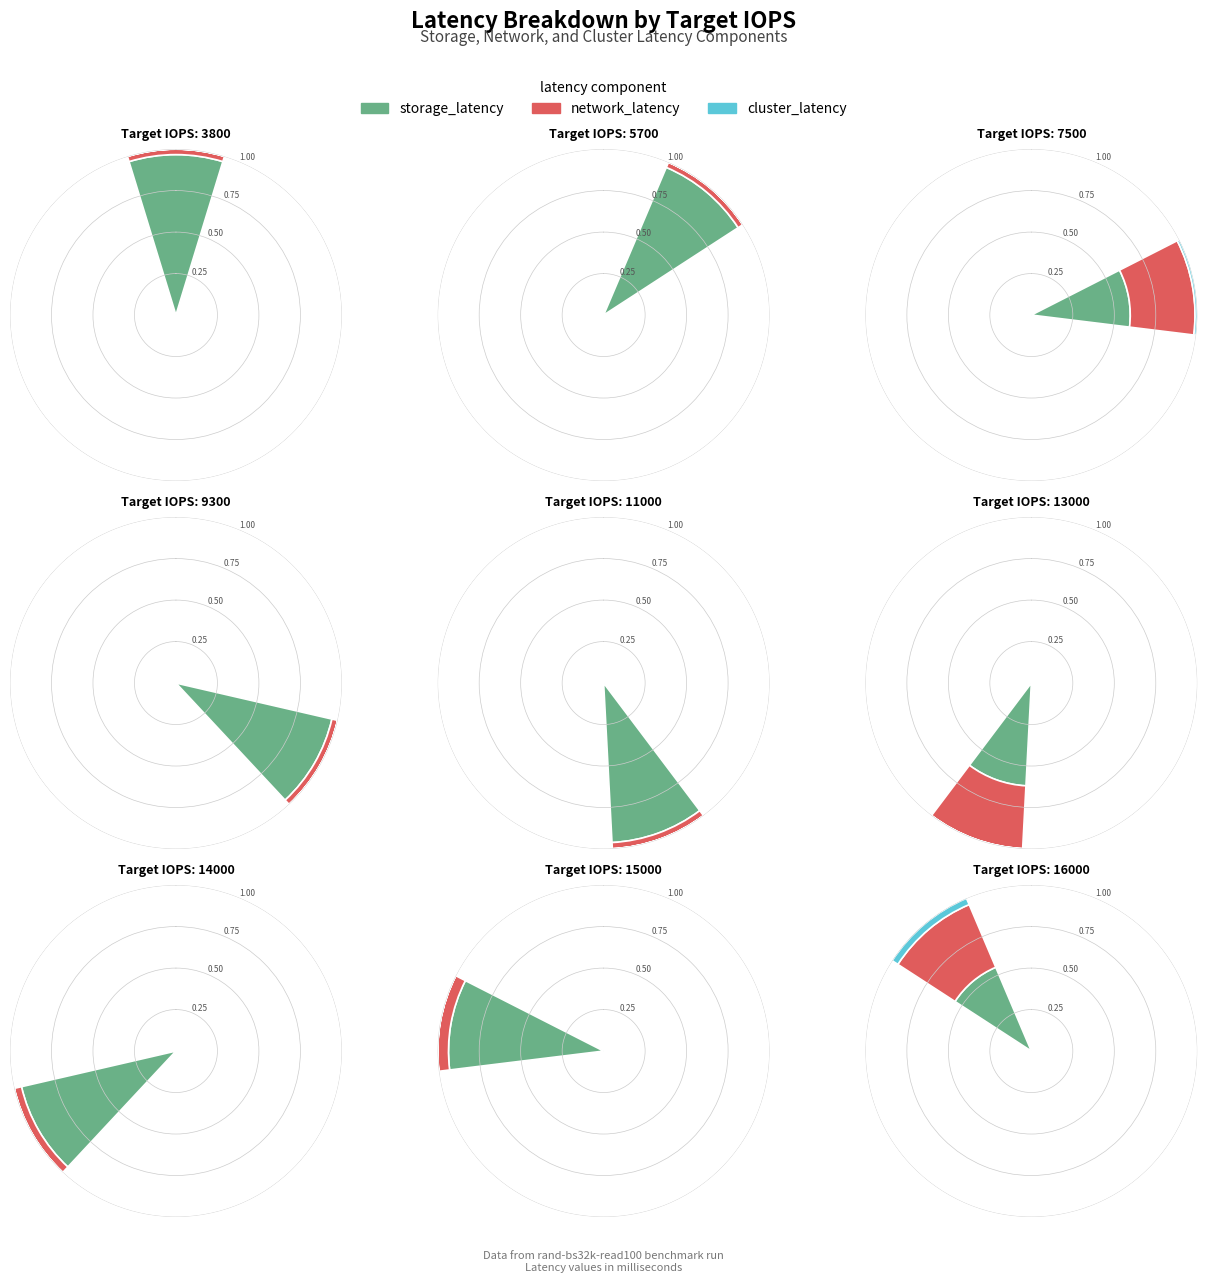

Which slice is the largest?

15000